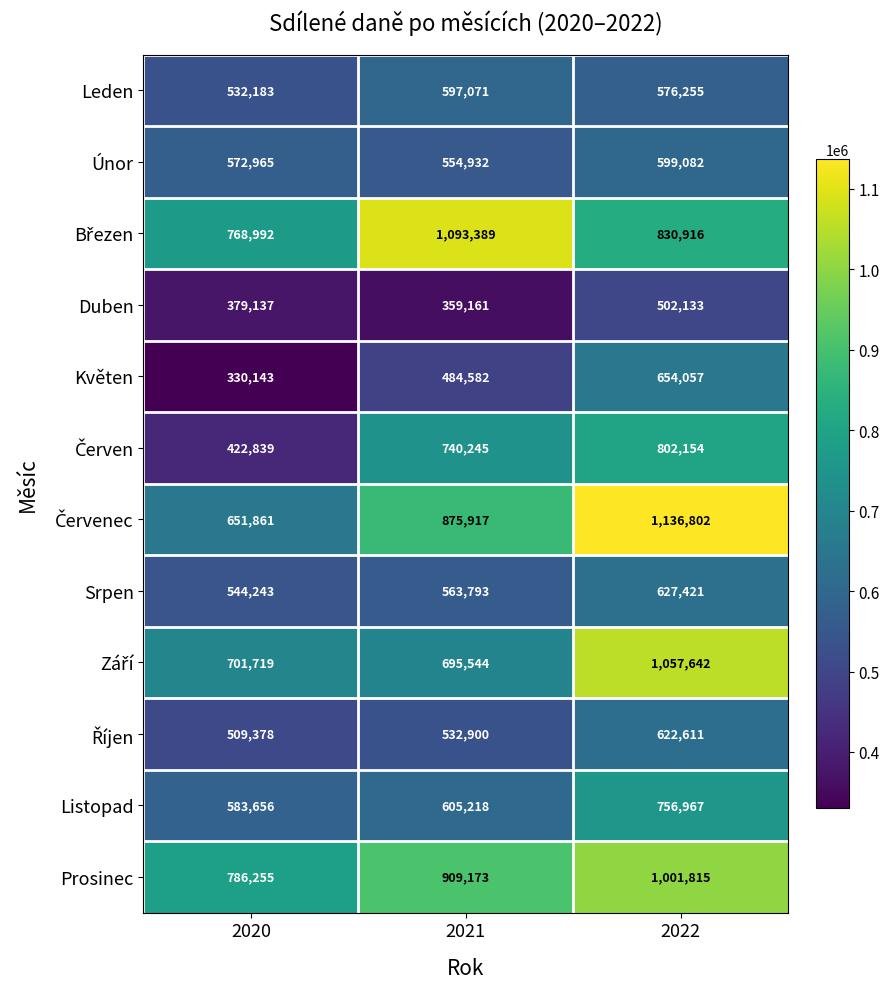

What is the spread (max minus min) of values at 2021?

734228